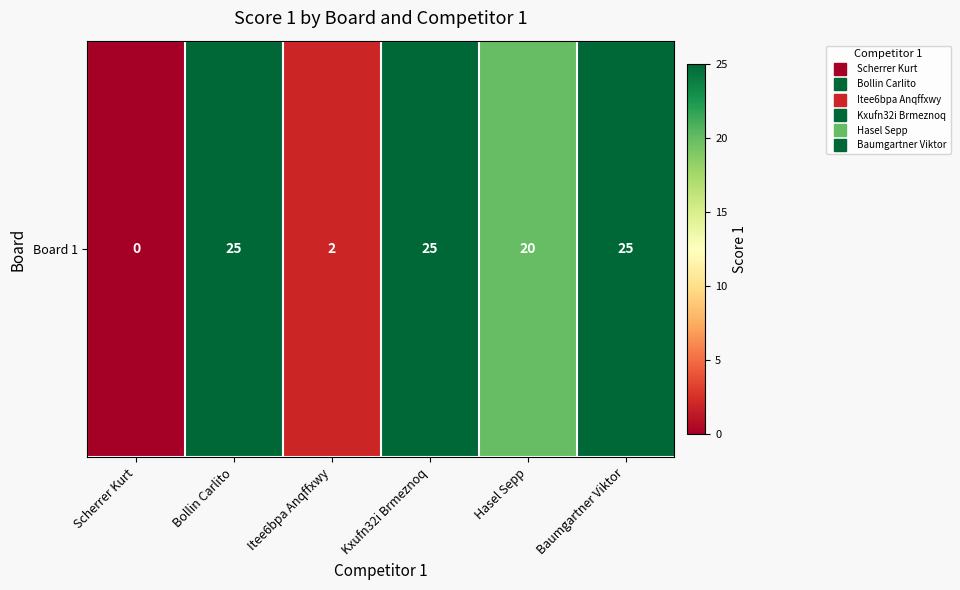

The chart shows a value of 25 at Kxufn32i Brmeznoq. True or false?

True